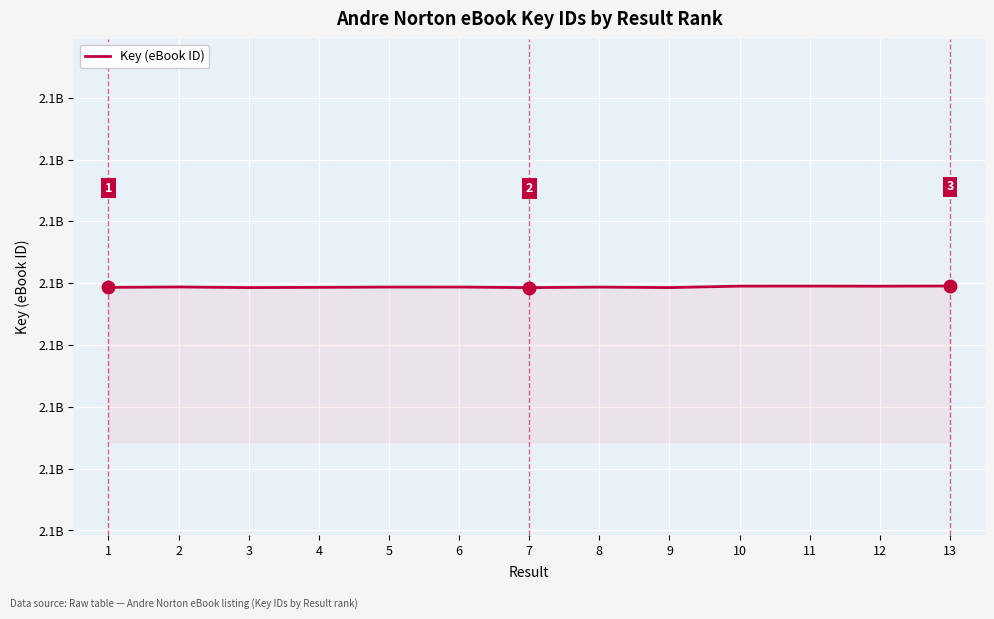

Is this an area chart (filled region under the line)?

Yes